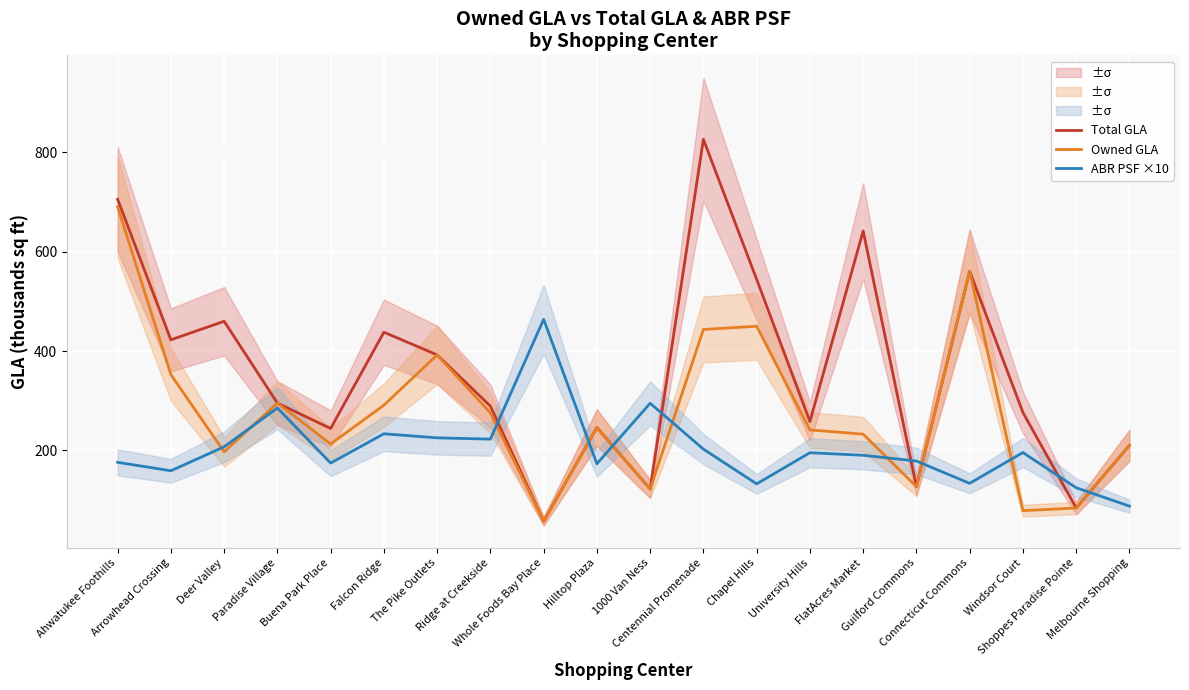

How many data points does each series have?

20